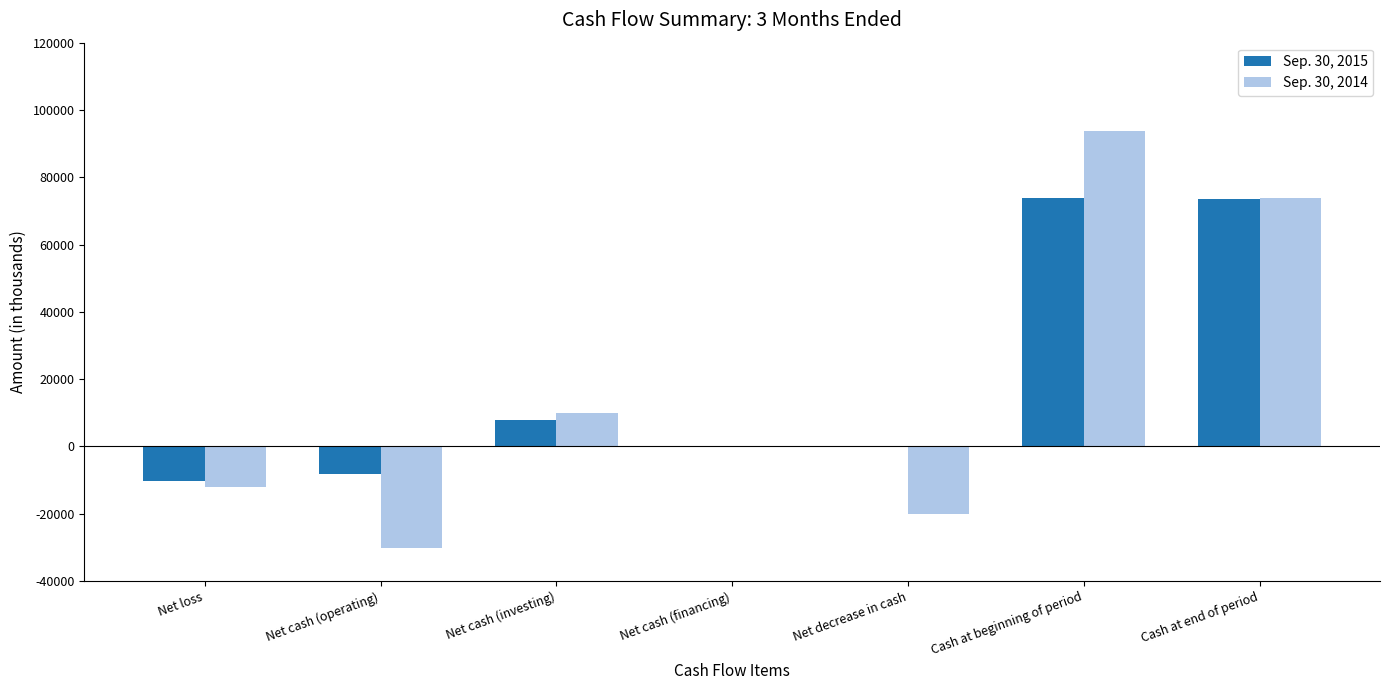

At which category is the sum across all series the highest?

Cash at beginning of period